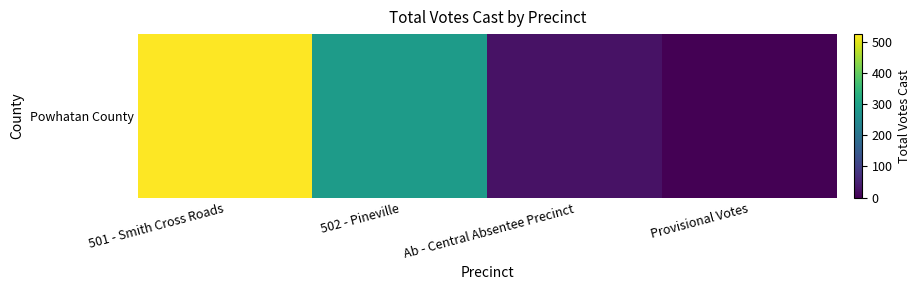

Which label corresponds to the smallest value in the chart?

Provisional Votes